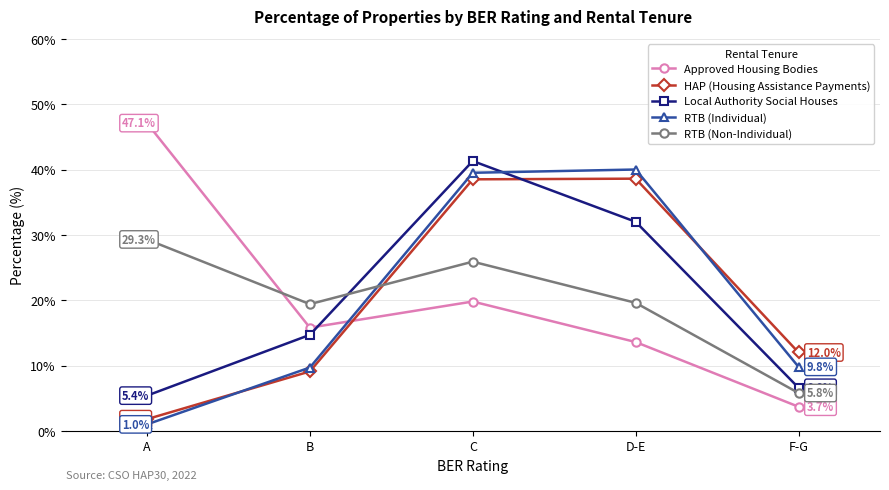

Which series changed the most between A and D-E?

RTB (Individual)